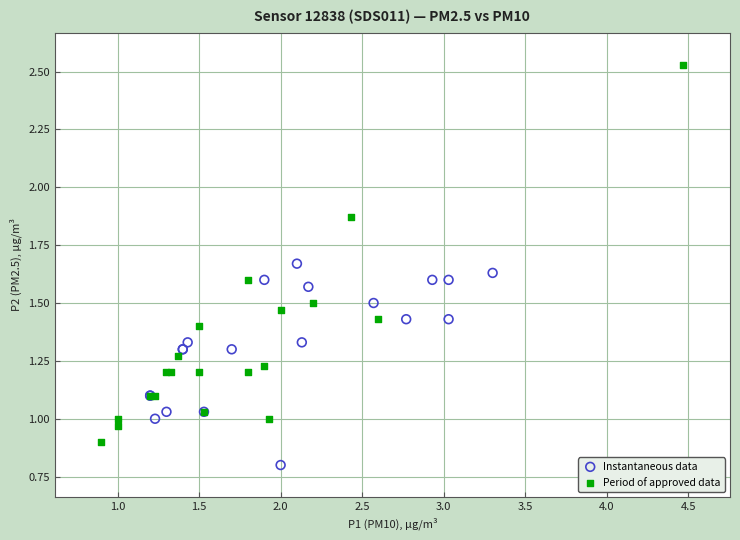

Which series reaches the minimum Y coordinate?

Instantaneous data